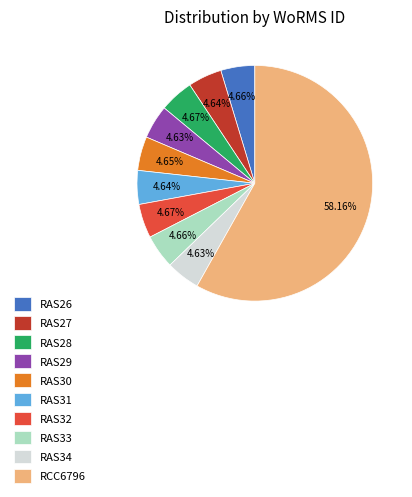

What percentage is the RAS32 slice, to the nearest percent?

5%